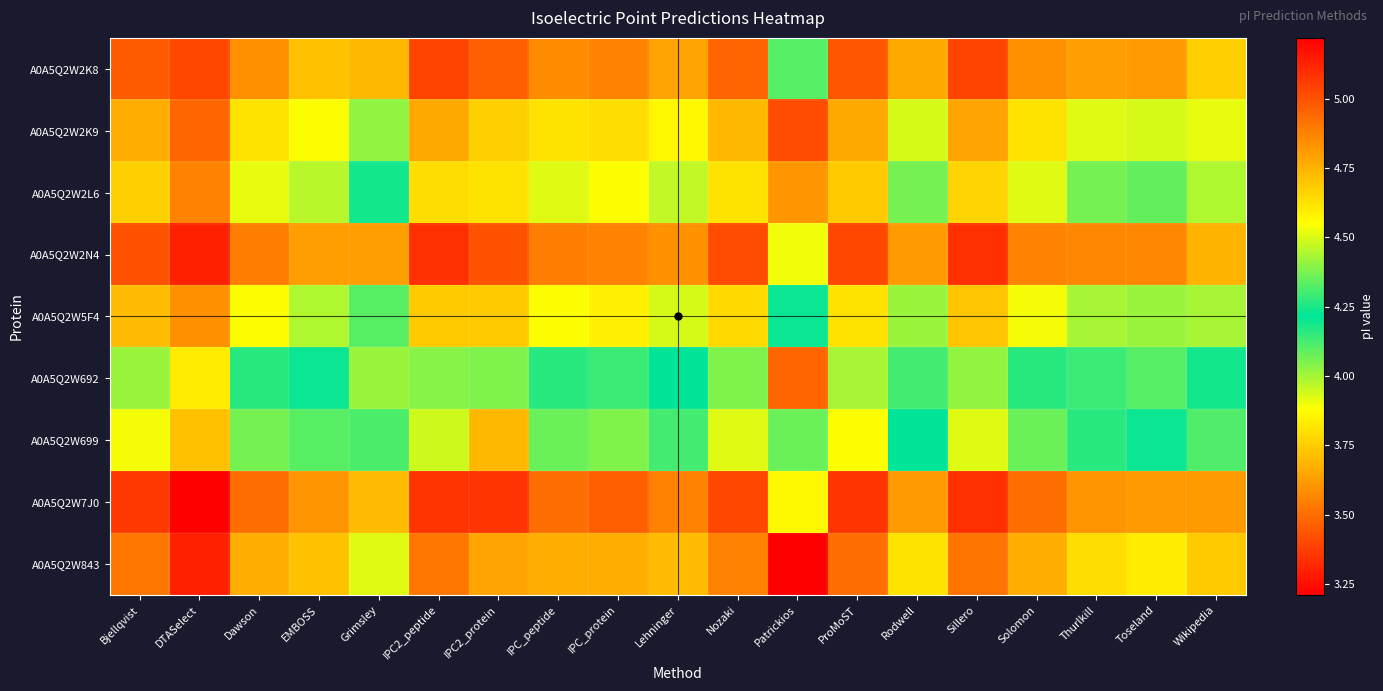

Count the number of data series in this chart.

9